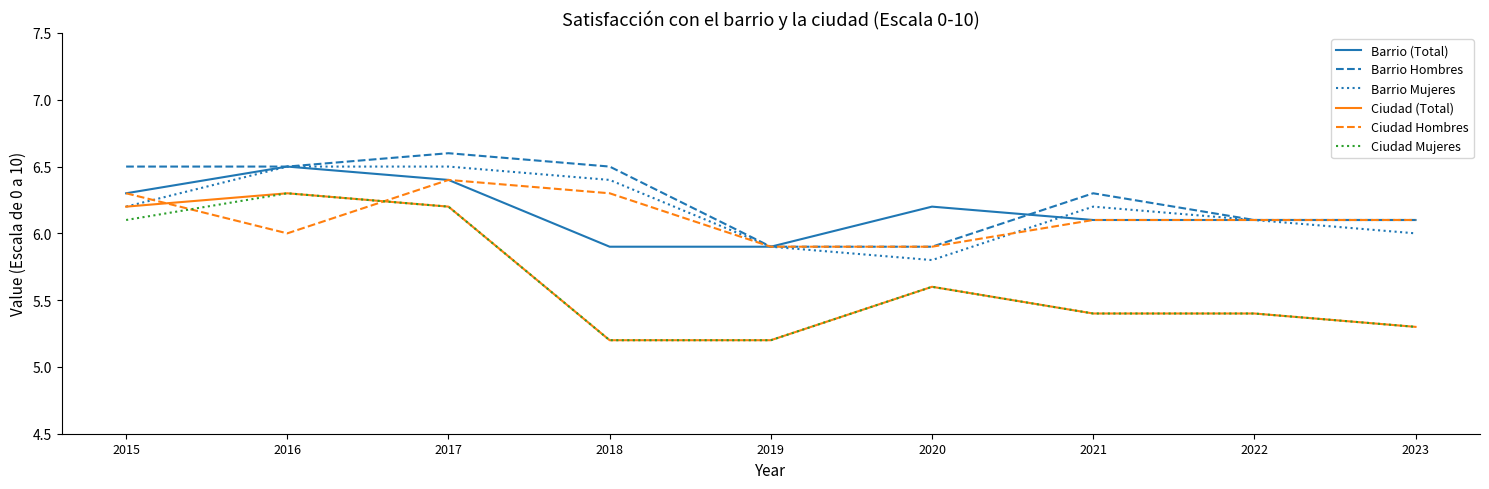

What is the average value of the Barrio (Total) series?

6.2